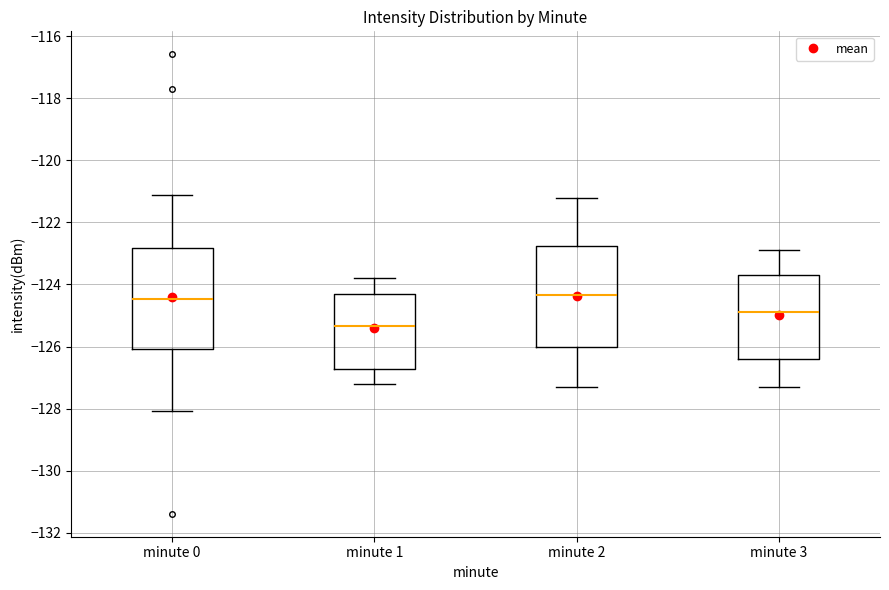

Where does the lower whisker of the box for minute 2 end on the y-axis? The values are not printed on the chart, so give them approximately, as read against the axis.

-127.2